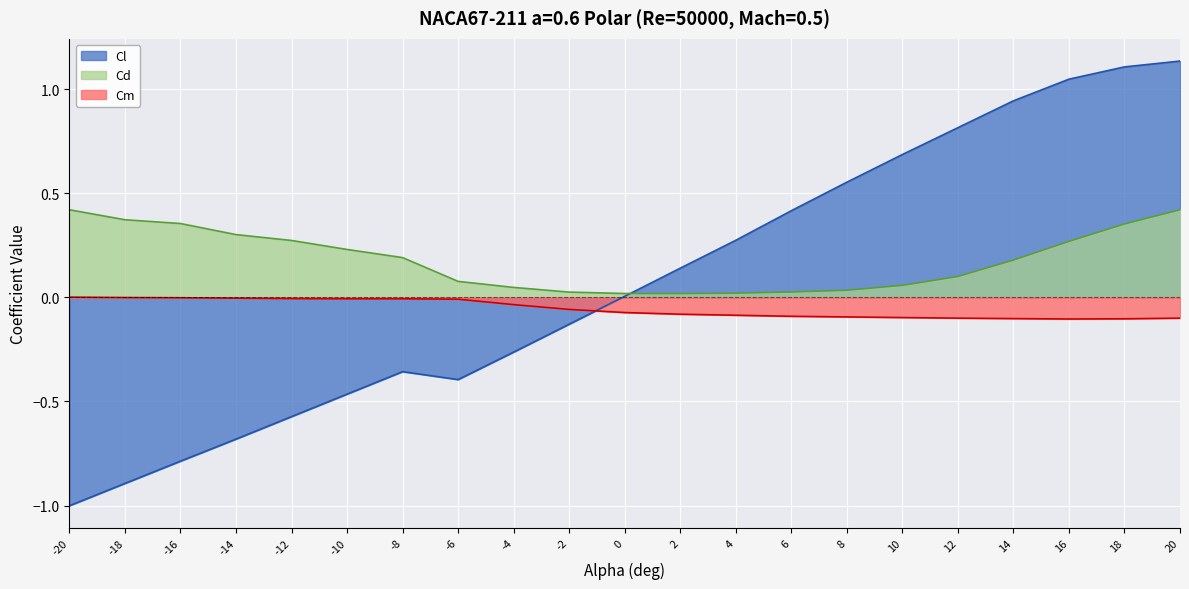

Reading right to left, extract all data points from this chart.

Cl: 20=1.1	18=1.1	16=1.0	14=0.9	12=0.8	10=0.7	8=0.6	6=0.4	4=0.3	2=0.1	0=0.0	-2=-0.1	-4=-0.3	-6=-0.4	-8=-0.4	-10=-0.5	-12=-0.6	-14=-0.7	-16=-0.8	-18=-0.9	-20=-1.0
Cd: 20=0.4	18=0.4	16=0.3	14=0.2	12=0.1	10=0.1	8=0.0	6=0.0	4=0.0	2=0.0	0=0.0	-2=0.0	-4=0.0	-6=0.1	-8=0.2	-10=0.2	-12=0.3	-14=0.3	-16=0.4	-18=0.4	-20=0.4
Cm: 20=-0.1	18=-0.1	16=-0.1	14=-0.1	12=-0.1	10=-0.1	8=-0.1	6=-0.1	4=-0.1	2=-0.1	0=-0.1	-2=-0.1	-4=-0.0	-6=-0.0	-8=-0.0	-10=-0.0	-12=-0.0	-14=-0.0	-16=-0.0	-18=-0.0	-20=0.0